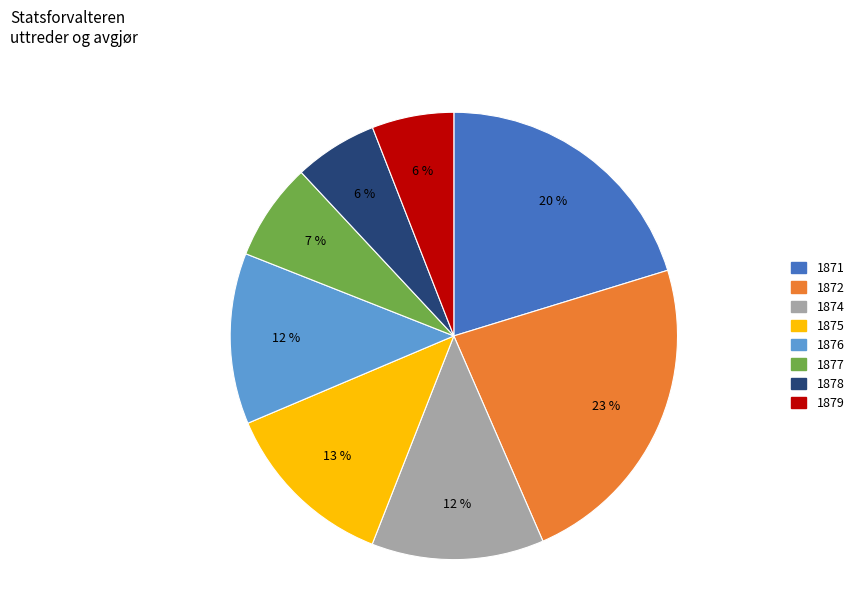

Is there any slice that represents more than half of the pie?

No